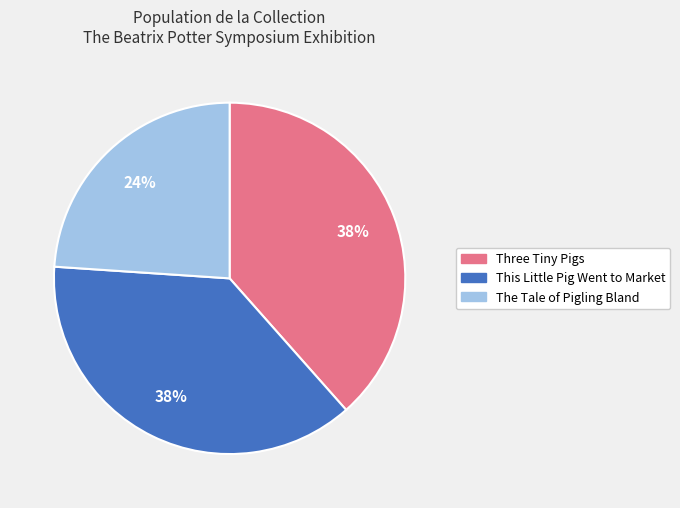

Approximately how many times larger is the value at Three Tiny Pigs compared to This Little Pig Went to Market?

1.0